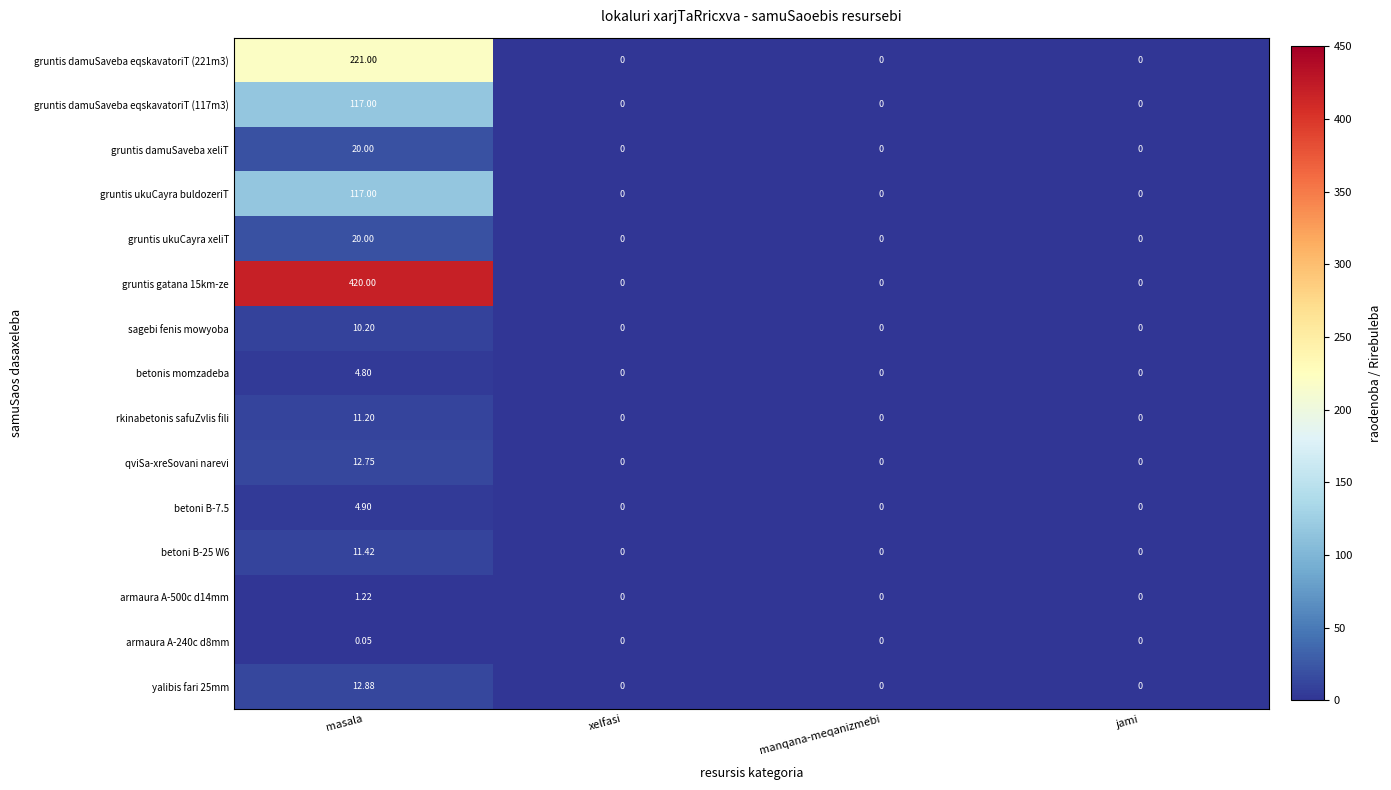

At which category does the chart reach its peak across all series?

masala